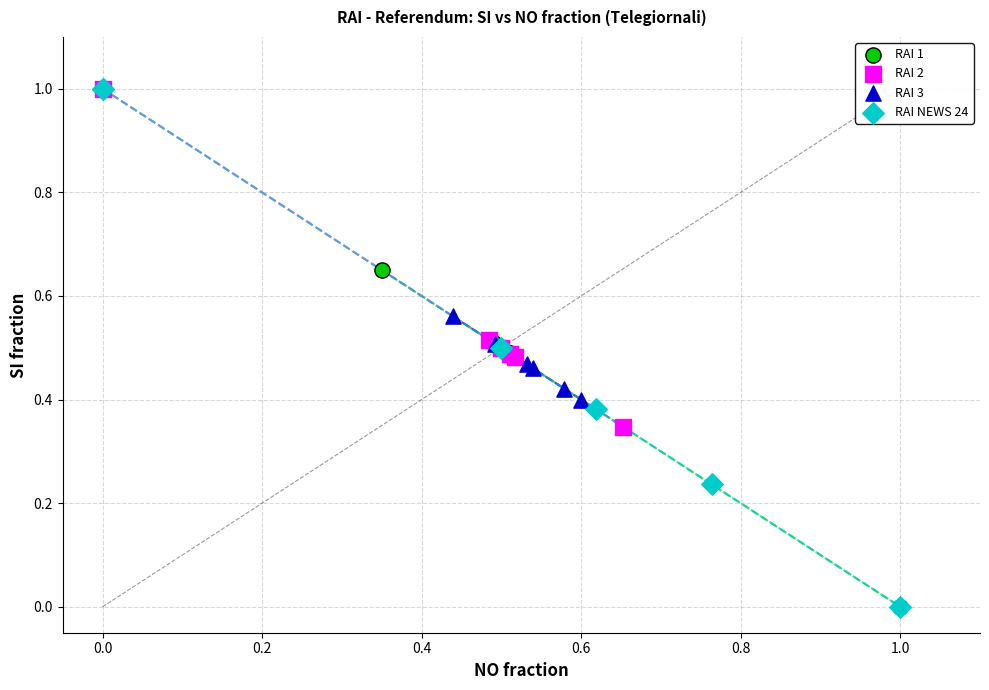

Which series has the largest Y range (max minus min)?

RAI NEWS 24